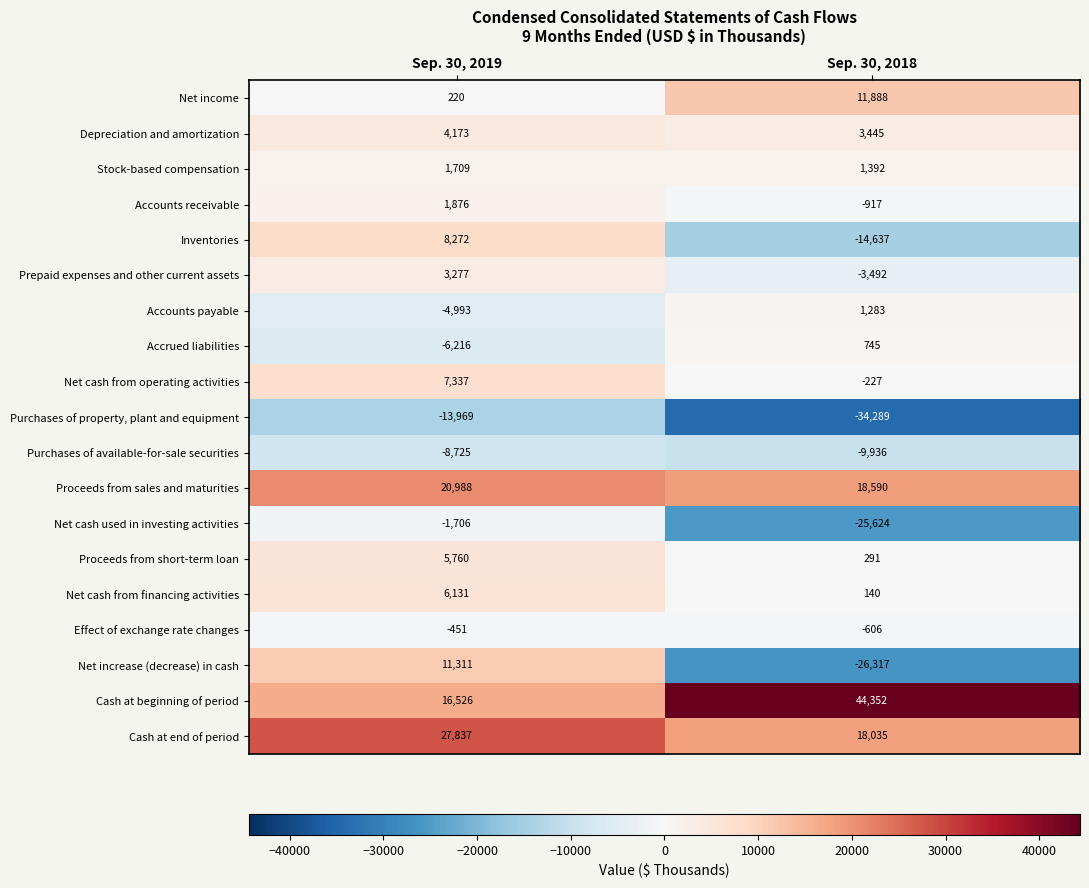

Count the number of categories in the chart.

2